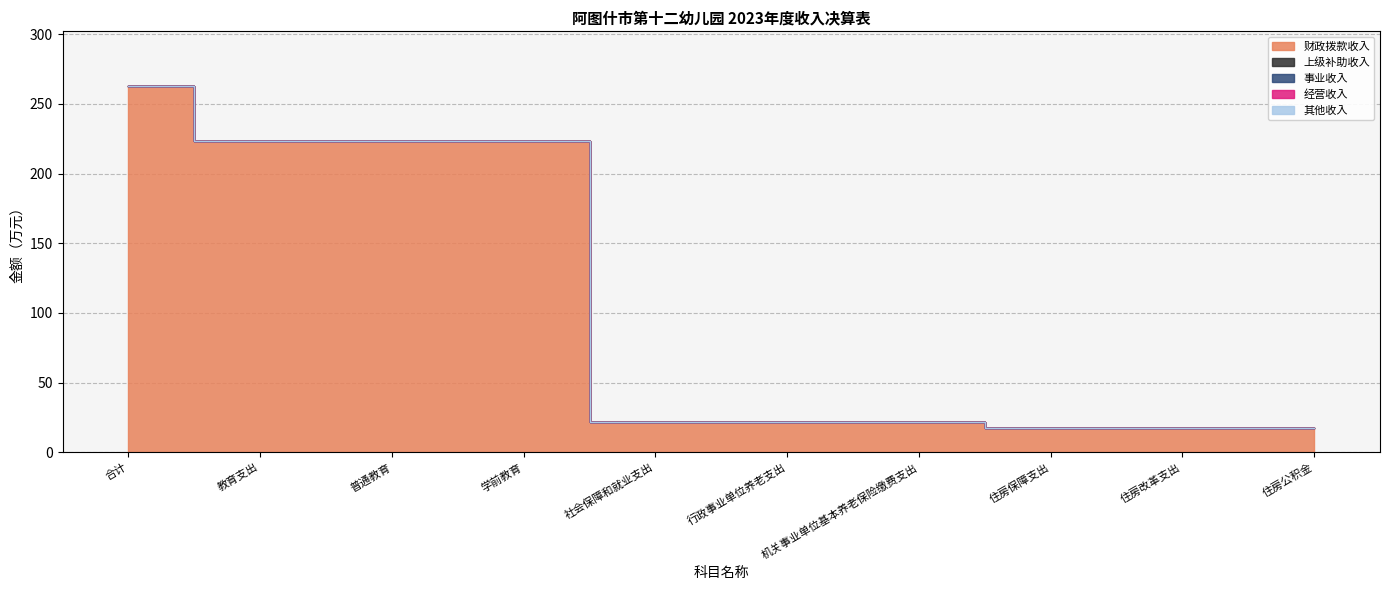

What is the spread (max minus min) of values at 机关事业单位基本养老保险缴费支出?

21.8